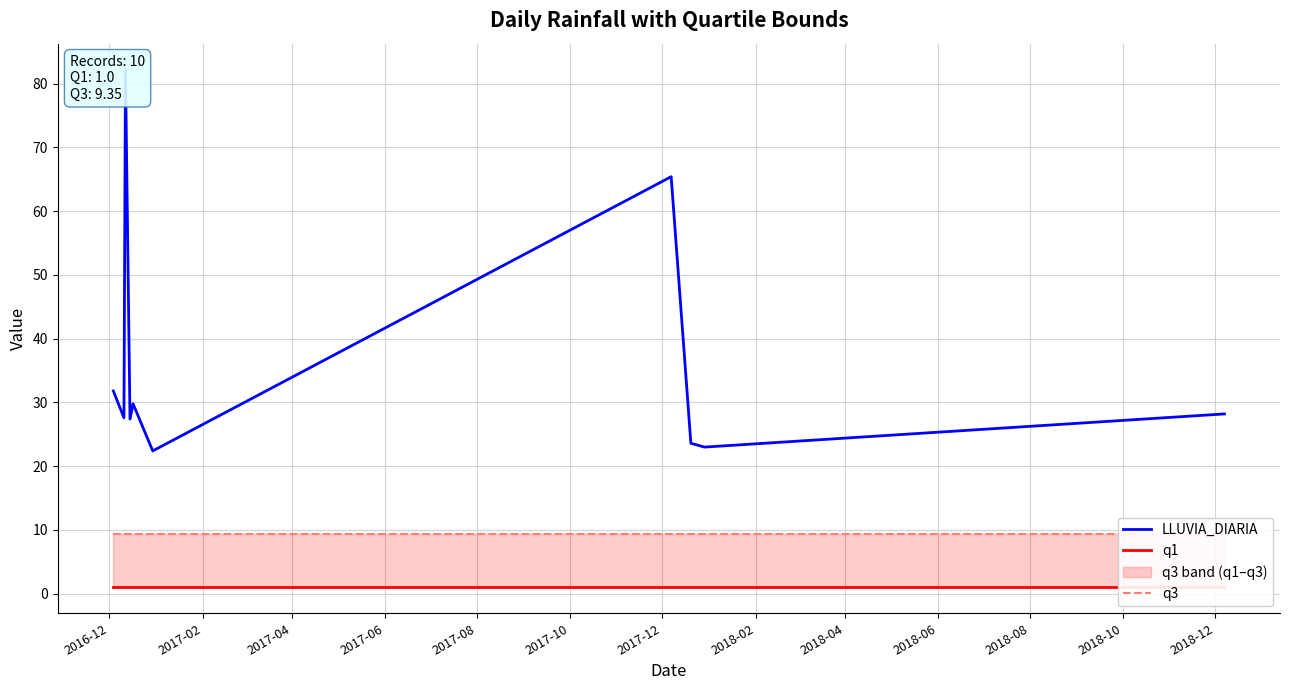

Rank the categories by q1 value from lowest to highest.

2016-12, 2017-02, 2017-04, 2017-06, 2017-08, 2017-10, 2017-12, 2018-02, 2018-04, 2018-06